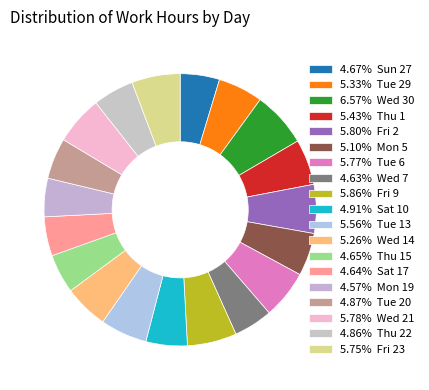

How many segments does this pie chart have?

19